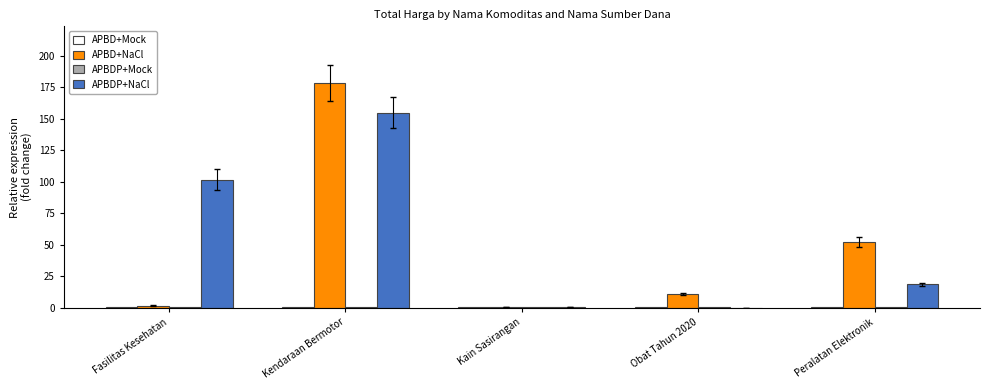

Which series has the widest spread of values?

APBD+NaCl